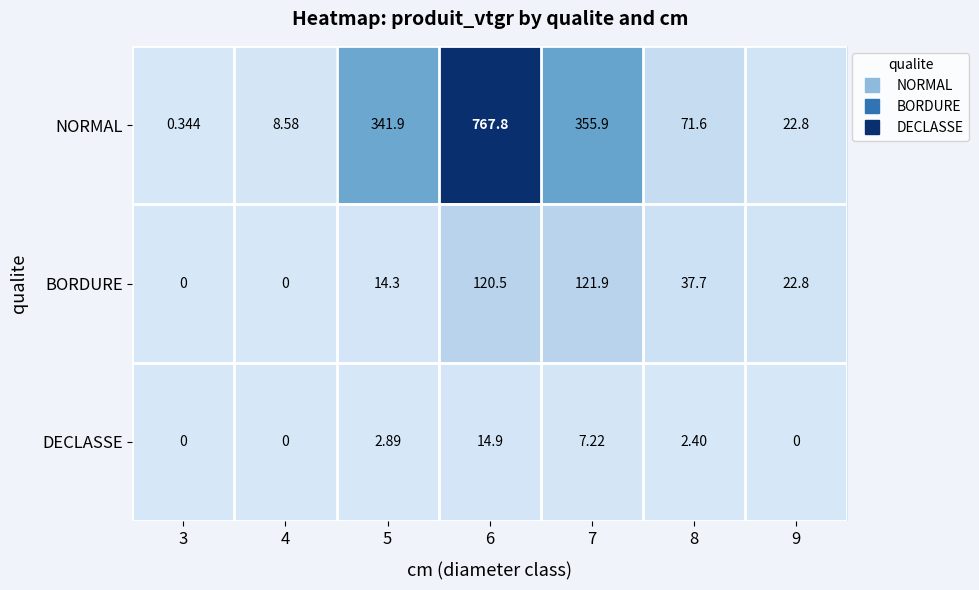

Between 7 and 9, which series saw the biggest shift?

NORMAL